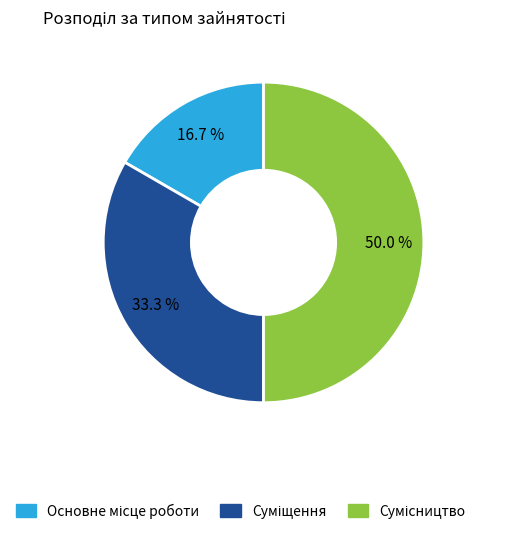

Does Основне місце роботи account for over 50% of the chart?

No